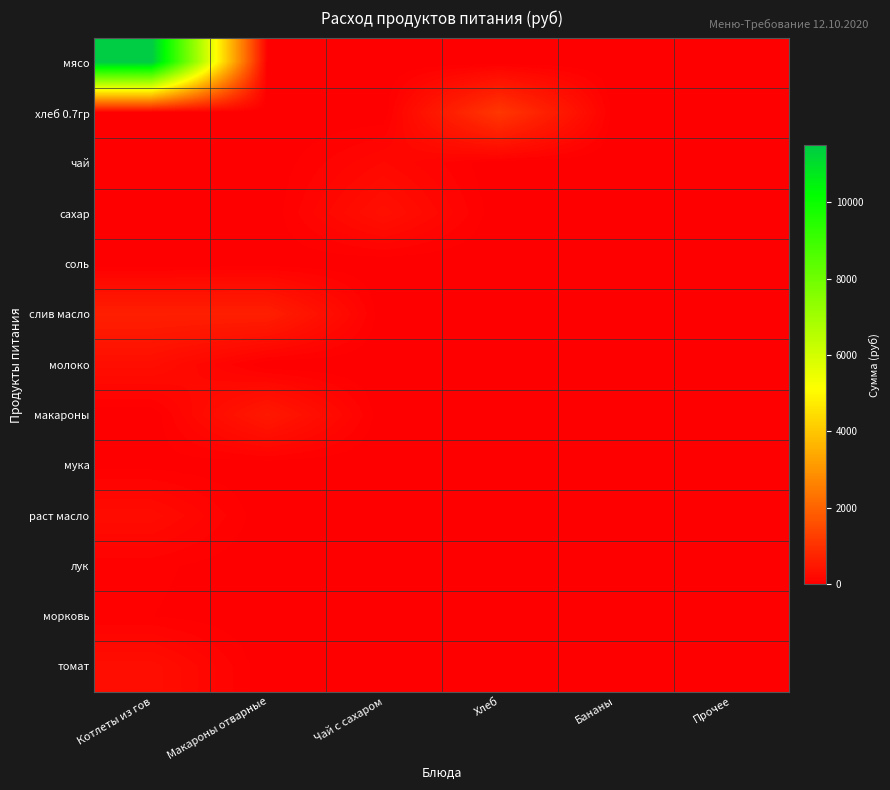

Reading left to right, list all the values displayed in this chart.

мясо: Котлеты из гов=11497.5	Макароны отварные=0.0	Чай с сахаром=0.0	Хлеб=0.0	Бананы=0.0	Прочее=0.0
хлеб 0.7гр: Котлеты из гов=0.0	Макароны отварные=0.0	Чай с сахаром=0.0	Хлеб=1112.8	Бананы=0.0	Прочее=0.0
чай: Котлеты из гов=0.0	Макароны отварные=0.0	Чай с сахаром=182.5	Хлеб=0.0	Бананы=0.0	Прочее=0.0
сахар: Котлеты из гов=0.0	Макароны отварные=0.0	Чай с сахаром=341.3	Хлеб=0.0	Бананы=0.0	Прочее=0.0
соль: Котлеты из гов=0.0	Макароны отварные=13.1	Чай с сахаром=0.0	Хлеб=0.0	Бананы=0.0	Прочее=0.0
слив масло: Котлеты из гов=640.8	Макароны отварные=640.8	Чай с сахаром=0.0	Хлеб=0.0	Бананы=0.0	Прочее=0.0
молоко: Котлеты из гов=291.6	Макароны отварные=0.0	Чай с сахаром=0.0	Хлеб=0.0	Бананы=0.0	Прочее=0.0
макароны: Котлеты из гов=0.0	Макароны отварные=511.0	Чай с сахаром=0.0	Хлеб=0.0	Бананы=0.0	Прочее=0.0
мука: Котлеты из гов=26.3	Макароны отварные=0.0	Чай с сахаром=0.0	Хлеб=0.0	Бананы=0.0	Прочее=0.0
раст масло: Котлеты из гов=251.8	Макароны отварные=0.0	Чай с сахаром=0.0	Хлеб=0.0	Бананы=0.0	Прочее=0.0
лук: Котлеты из гов=59.1	Макароны отварные=0.0	Чай с сахаром=0.0	Хлеб=0.0	Бананы=0.0	Прочее=0.0
морковь: Котлеты из гов=45.6	Макароны отварные=0.0	Чай с сахаром=0.0	Хлеб=0.0	Бананы=0.0	Прочее=0.0
томат: Котлеты из гов=299.8	Макароны отварные=0.0	Чай с сахаром=0.0	Хлеб=0.0	Бананы=0.0	Прочее=0.0